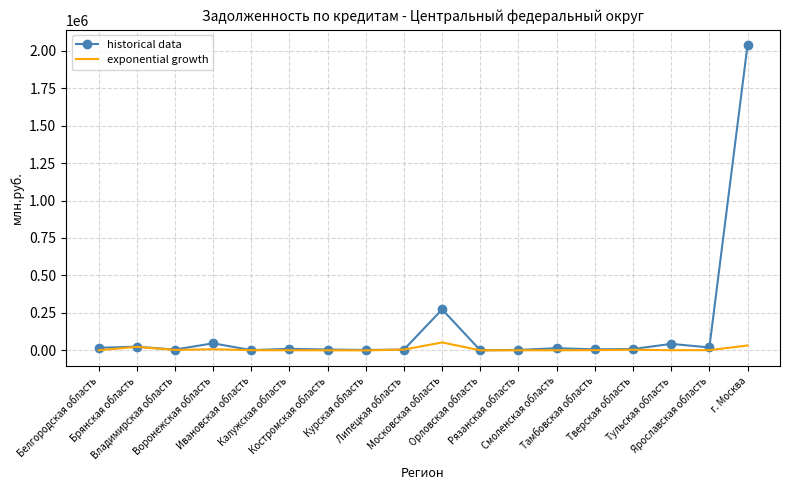

Rank the series by their average value, from lowest to highest.

exponential growth, historical data